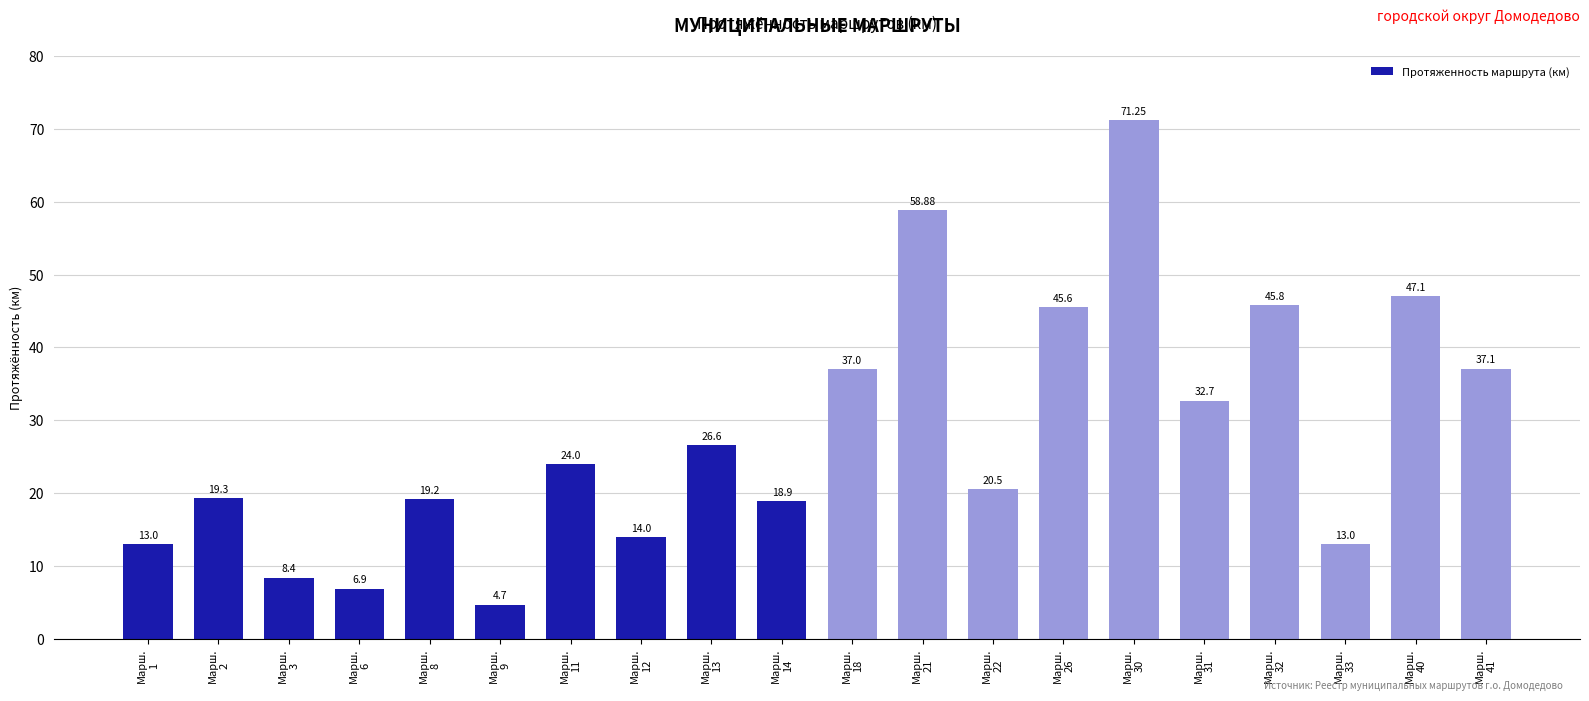

What is the average value?

28.2